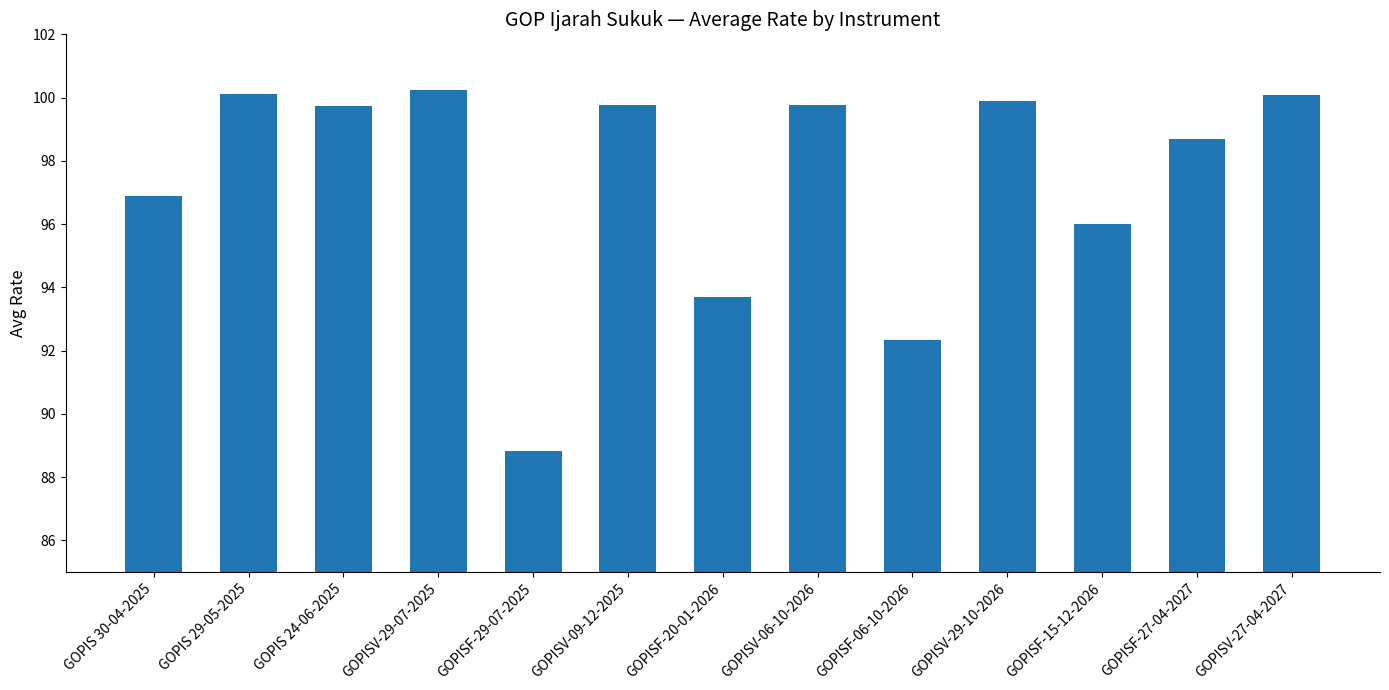

What is the maximum value shown in the chart?

100.2